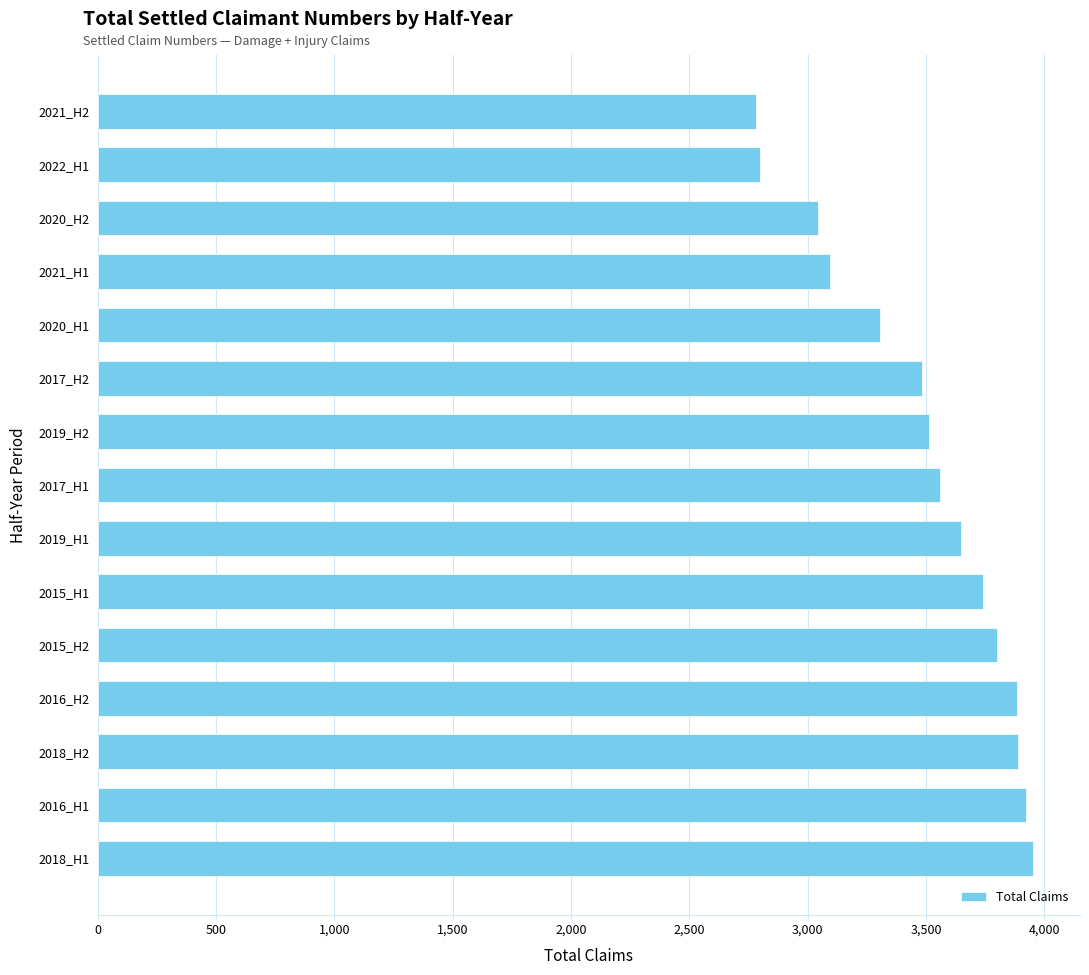

The value at 2022_H1 is 1009. True or false?

False